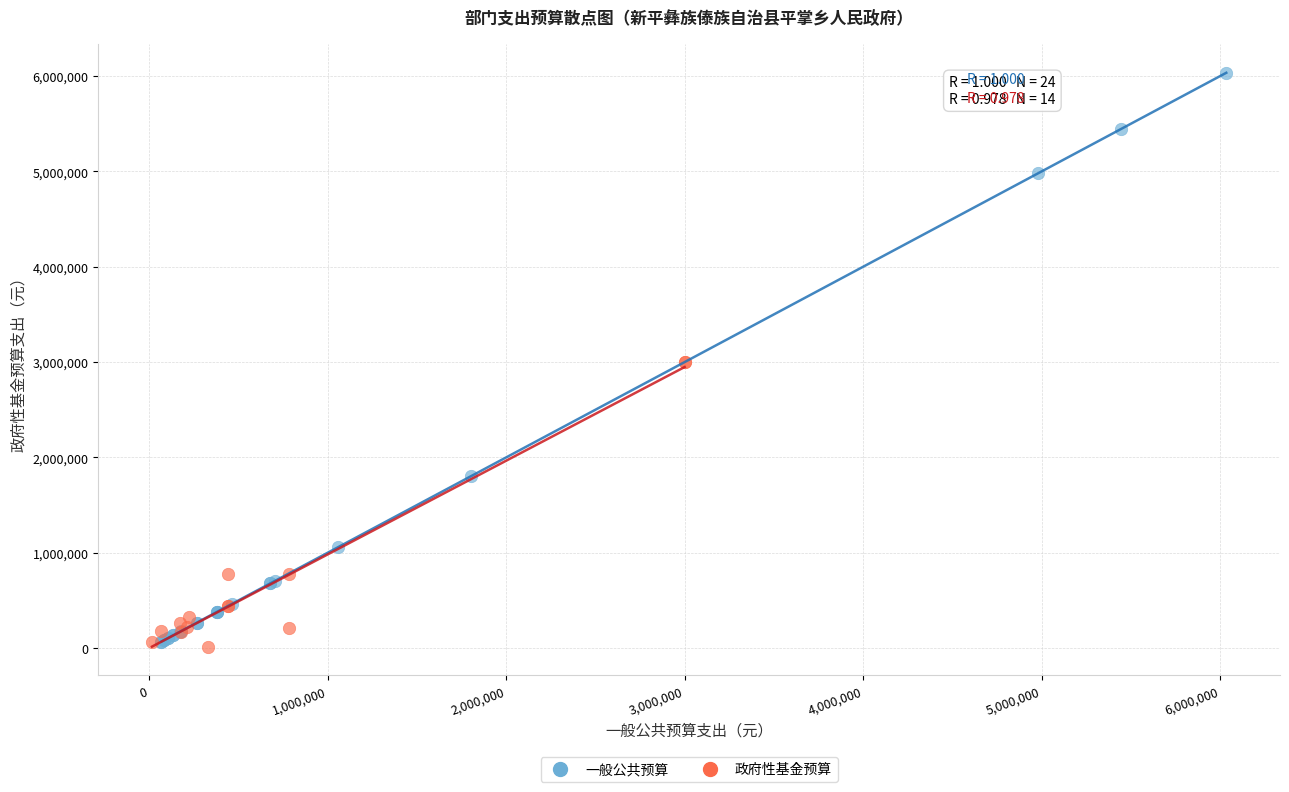

Which series has the largest Y range (max minus min)?

一般公共预算